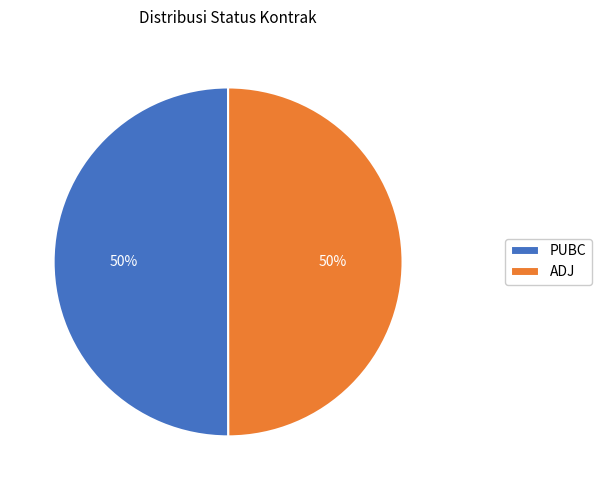

To the nearest percent, what percentage of the pie is PUBC?

50%